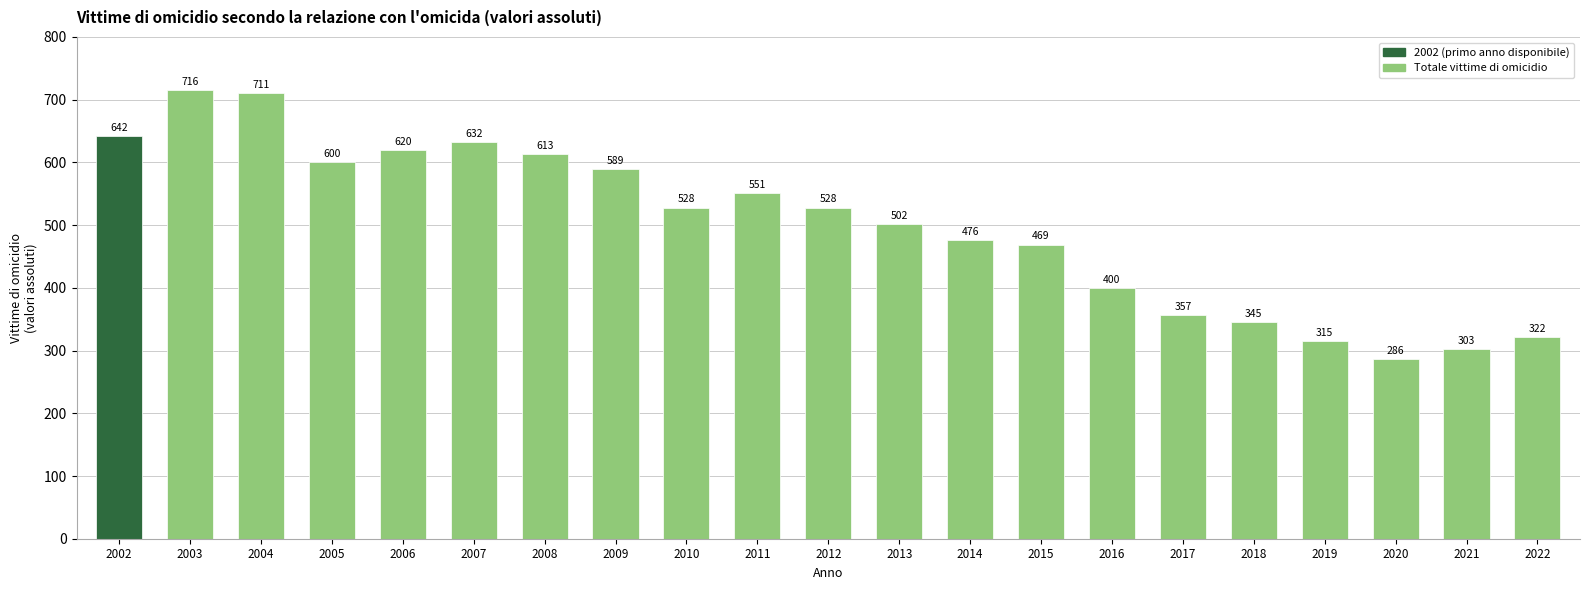

Which label corresponds to the largest value in the chart?

2003